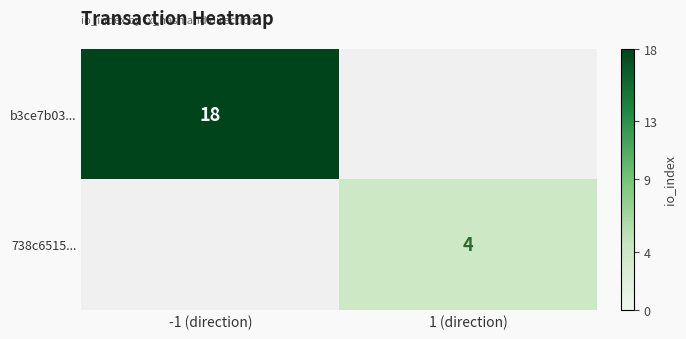

Between 1 (direction) and -1 (direction), which is larger?

-1 (direction)